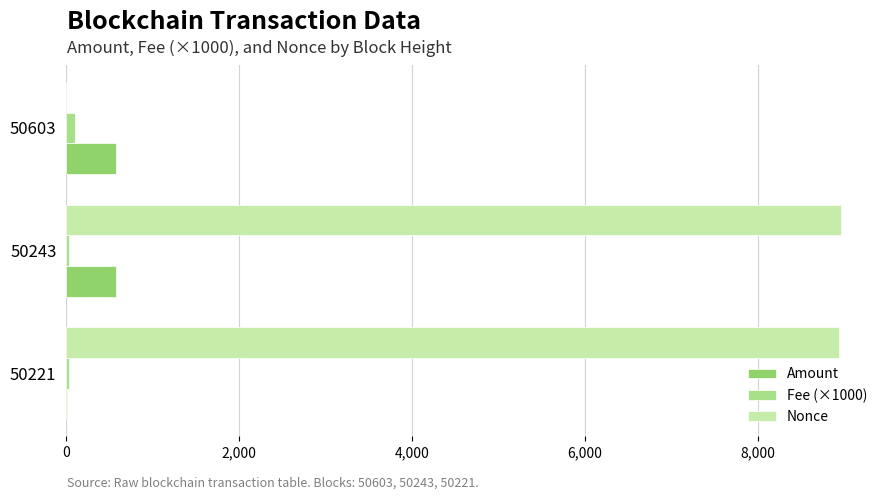

Is it true that Nonce equals 5386.2 at 50603?

False